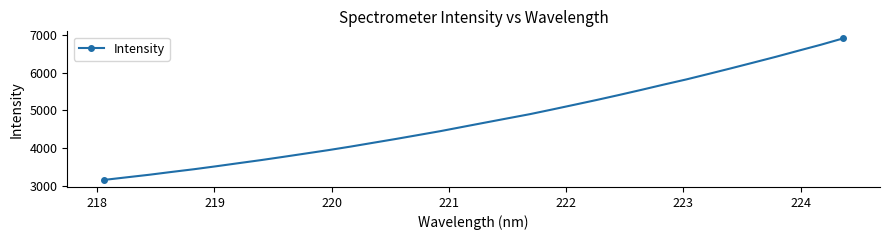

What is the minimum value shown in the chart?

3150.6